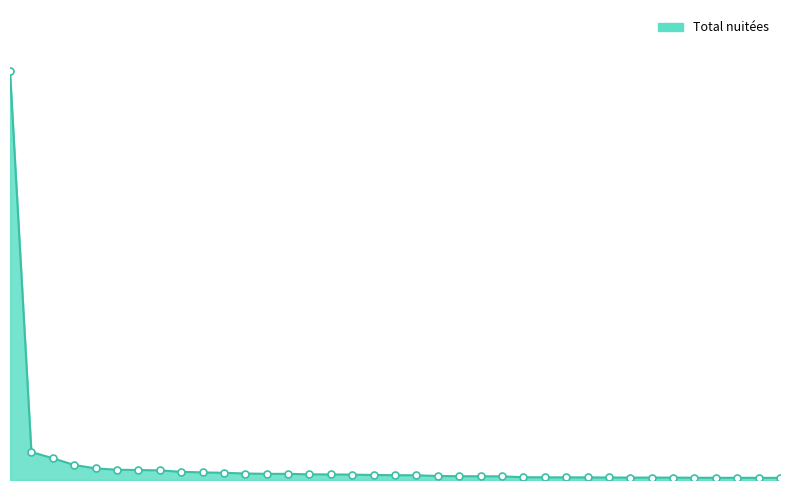

Does the chart have visible grid lines?

No